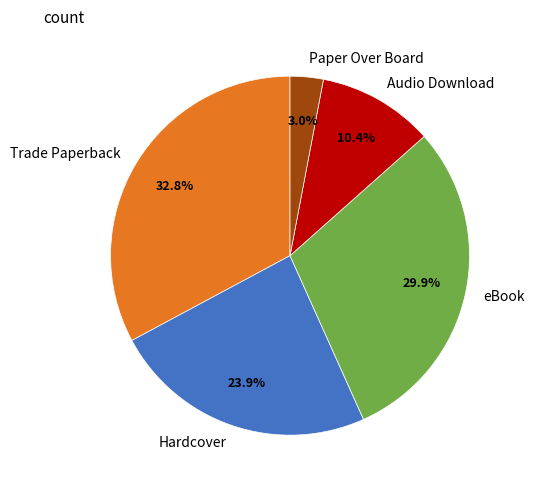

Which category has the smallest portion of the pie?

Paper Over Board